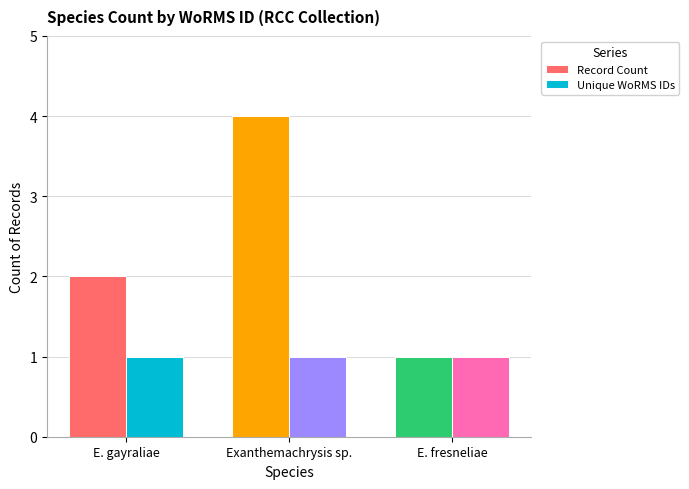

What is the smallest value displayed?

1